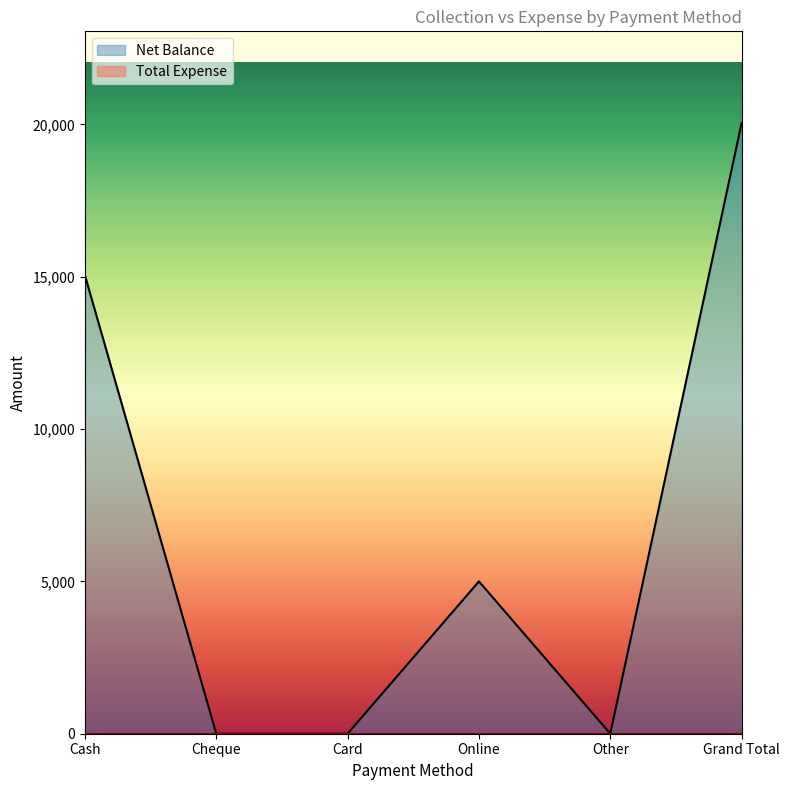

True or false: the data shows 3250 at Online.

False